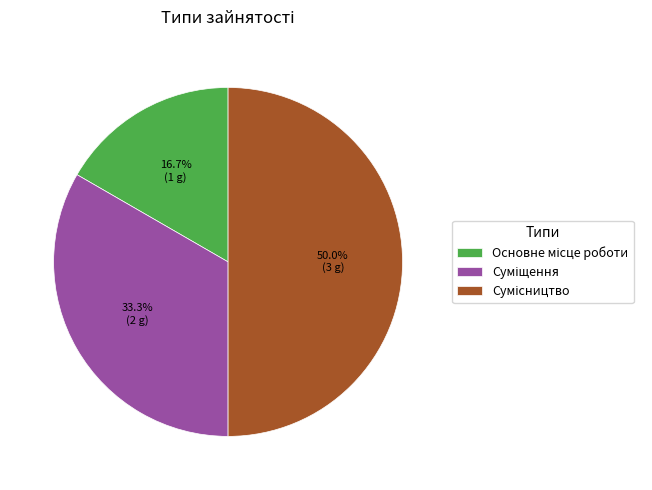

How many segments does this pie chart have?

3